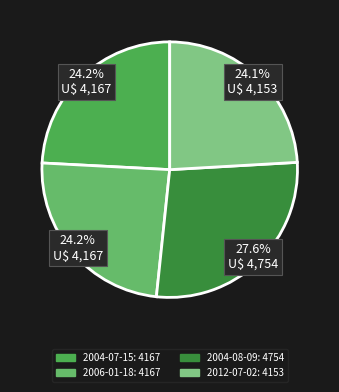

Rank the categories by value from lowest to highest.

2012-07-02, 2004-07-15, 2006-01-18, 2004-08-09